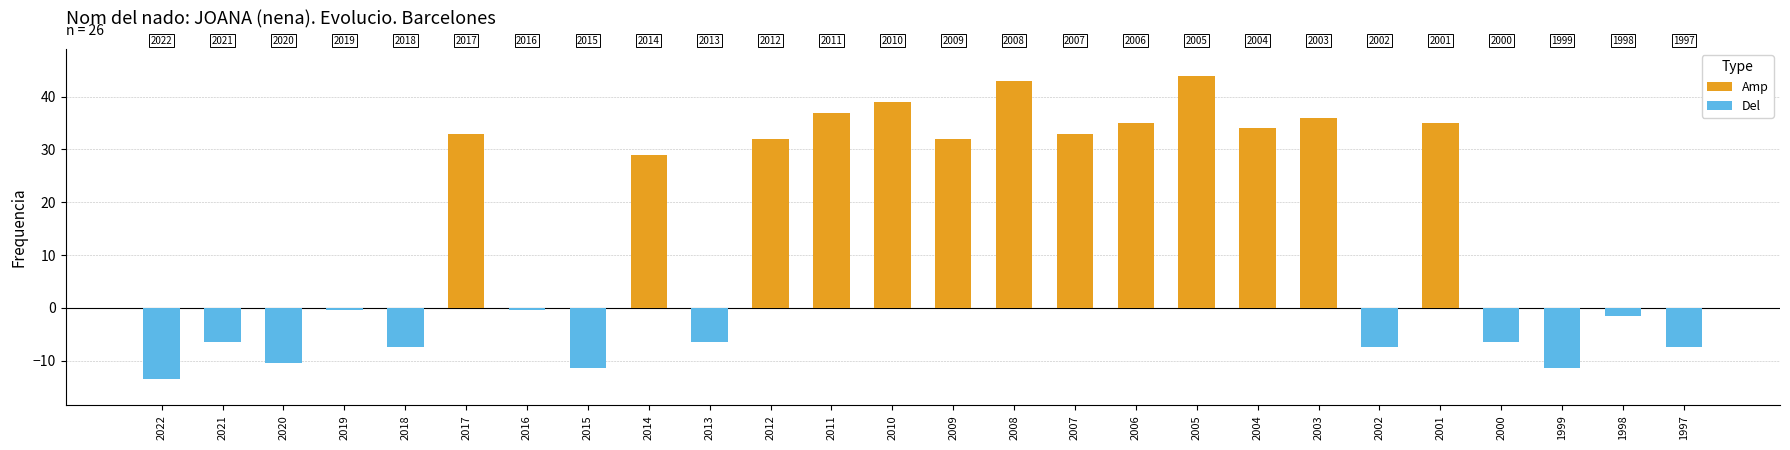

Which series has the largest total across all categories?

Amp